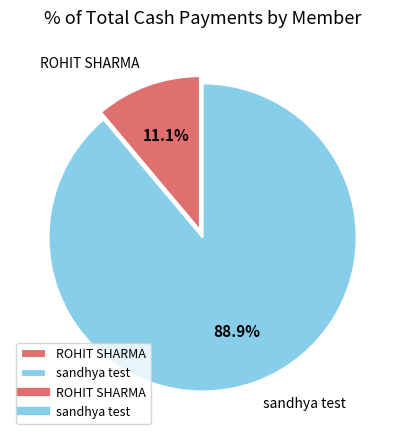

What percentage do sandhya test and ROHIT SHARMA together represent?

100.0%